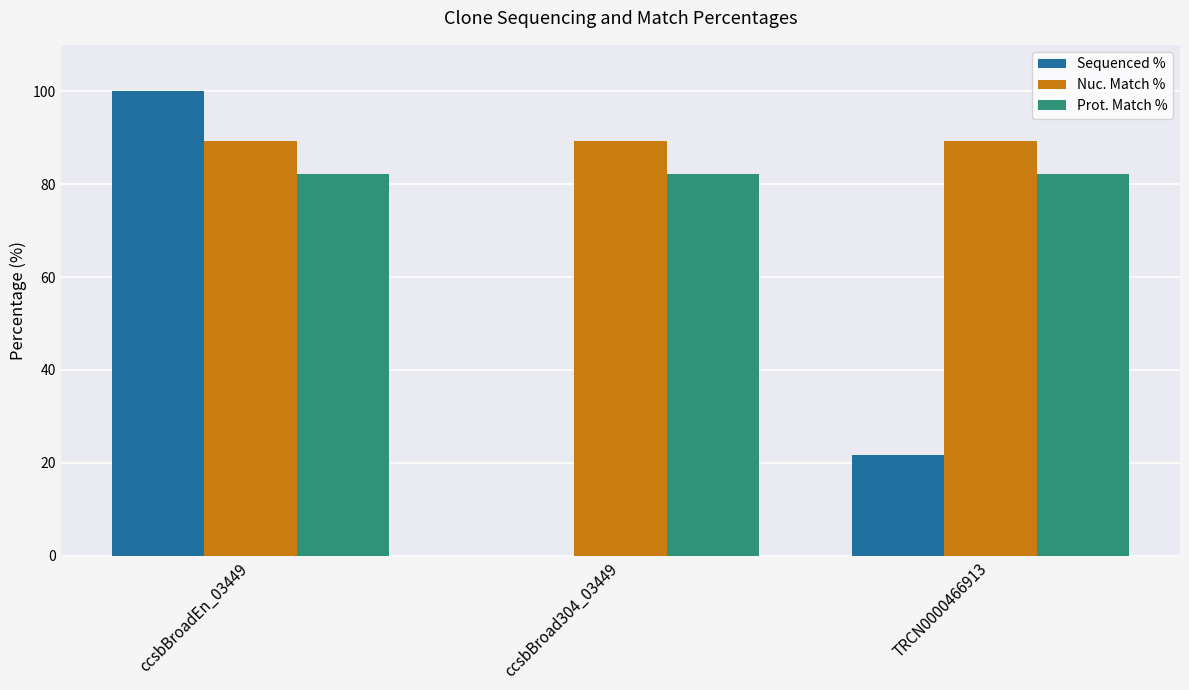

Does the chart contain stacked bars?

No